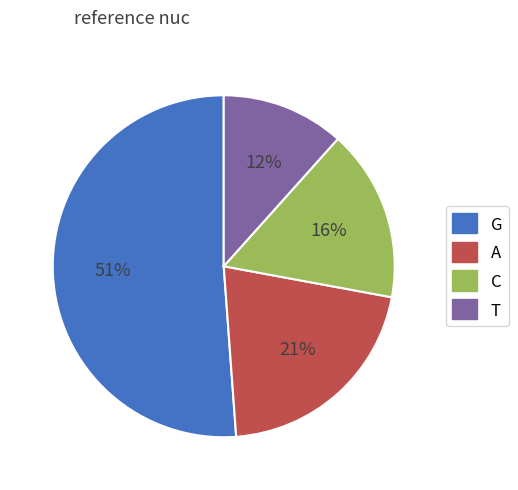

Count the number of slices in the pie.

4